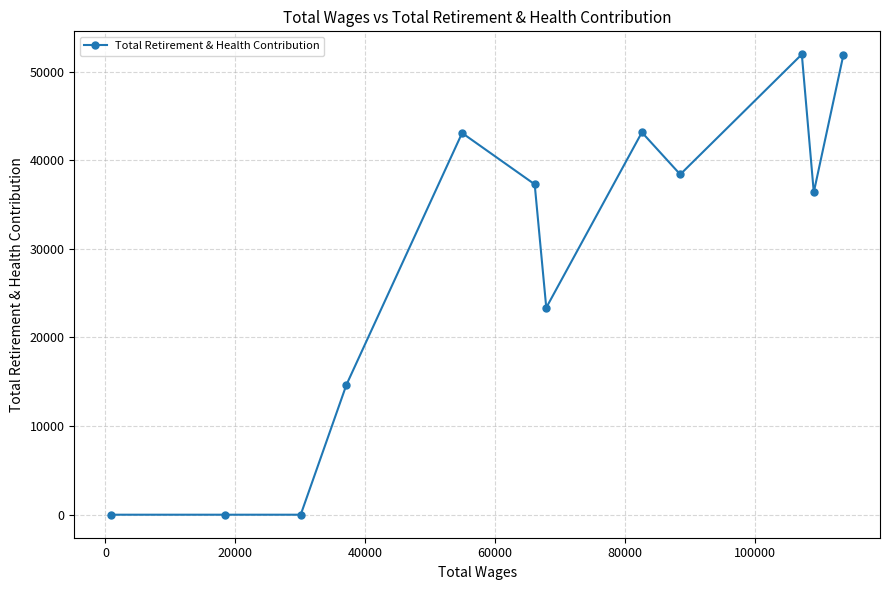

How many interior local valleys (lower than both neighbors) does the data have?

3